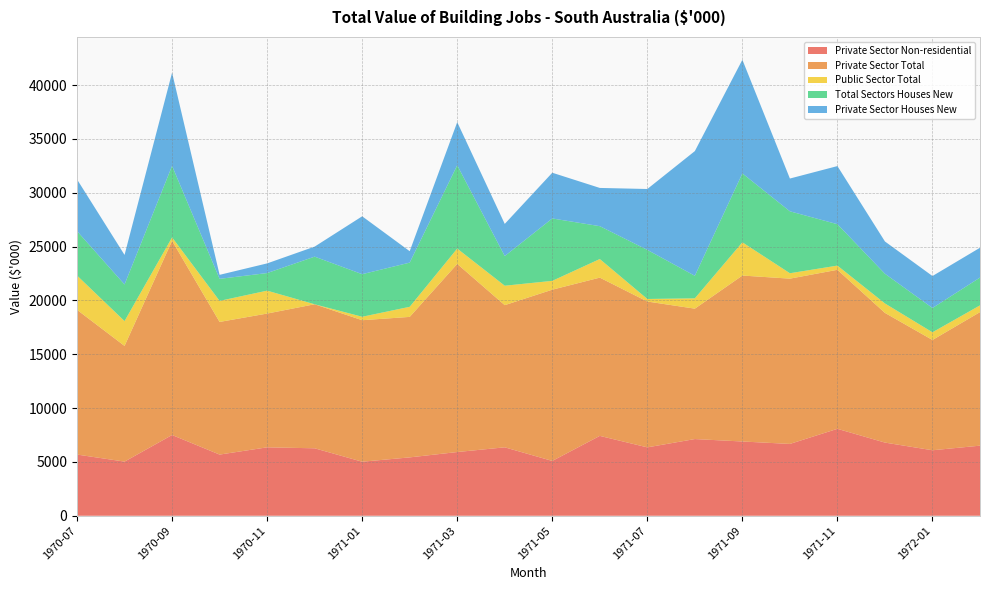

How many series are shown in this chart?

5